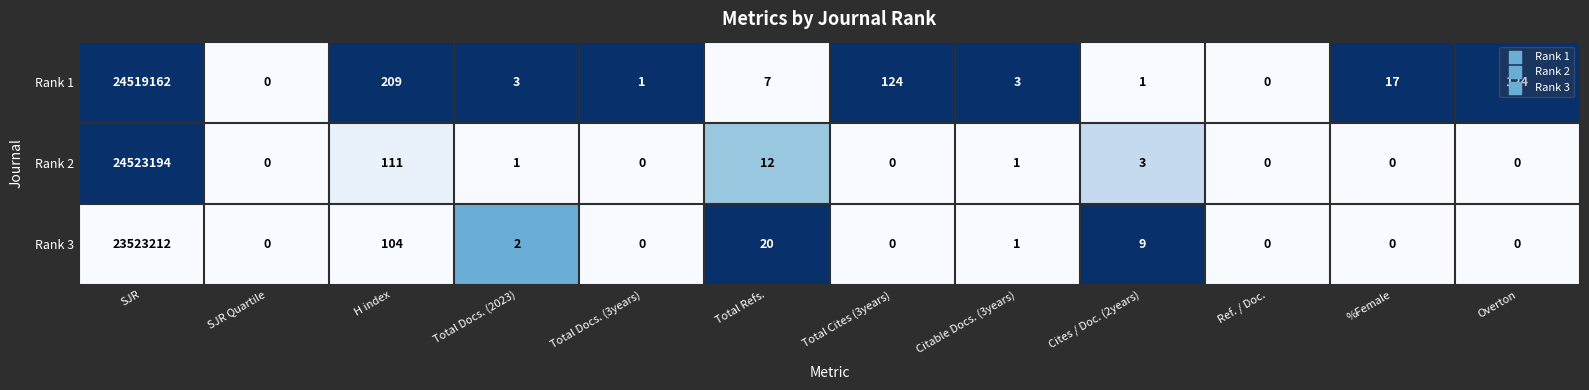

What is the total value across all series at %Female?

17